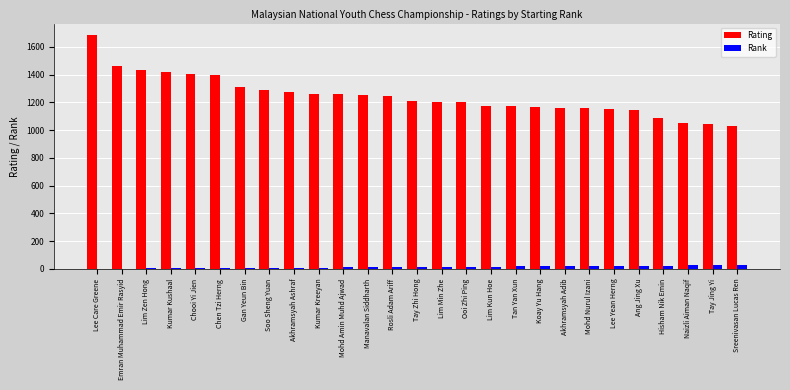

What is the average value of the Rating series?

1246